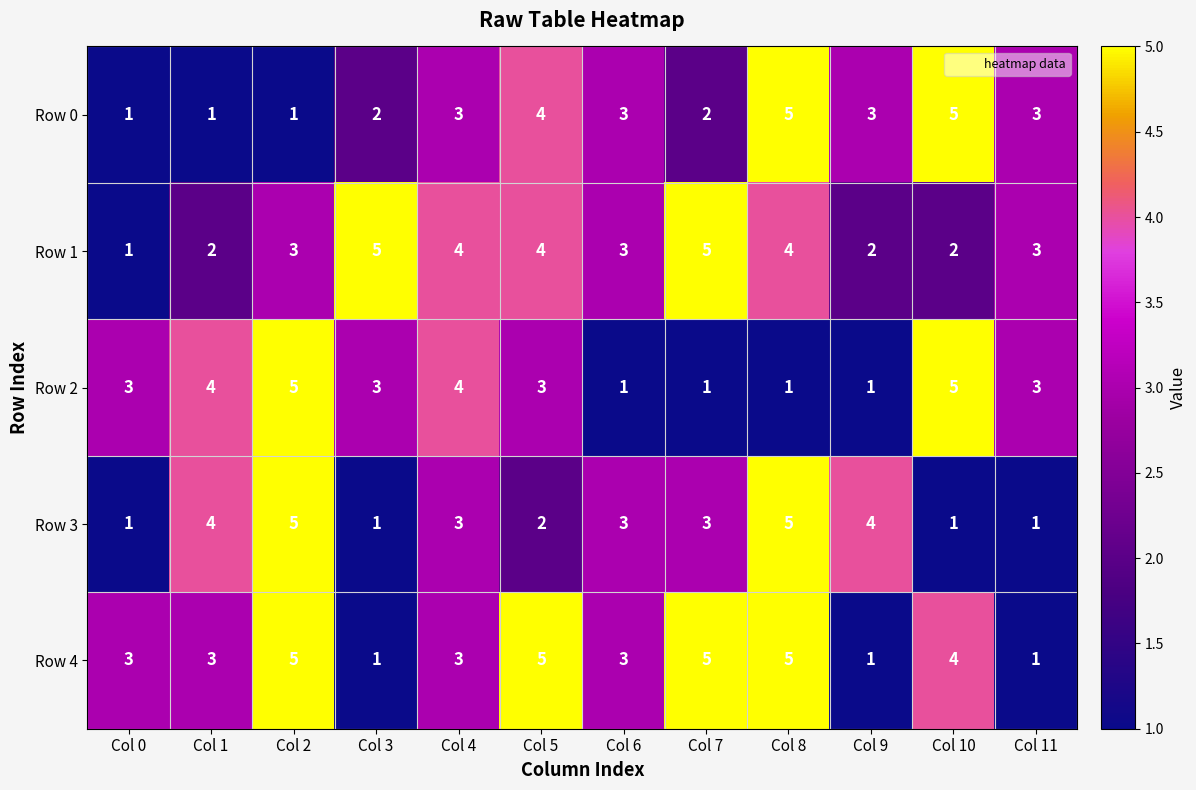

What value does the Row 0 series have at Col 6?

3